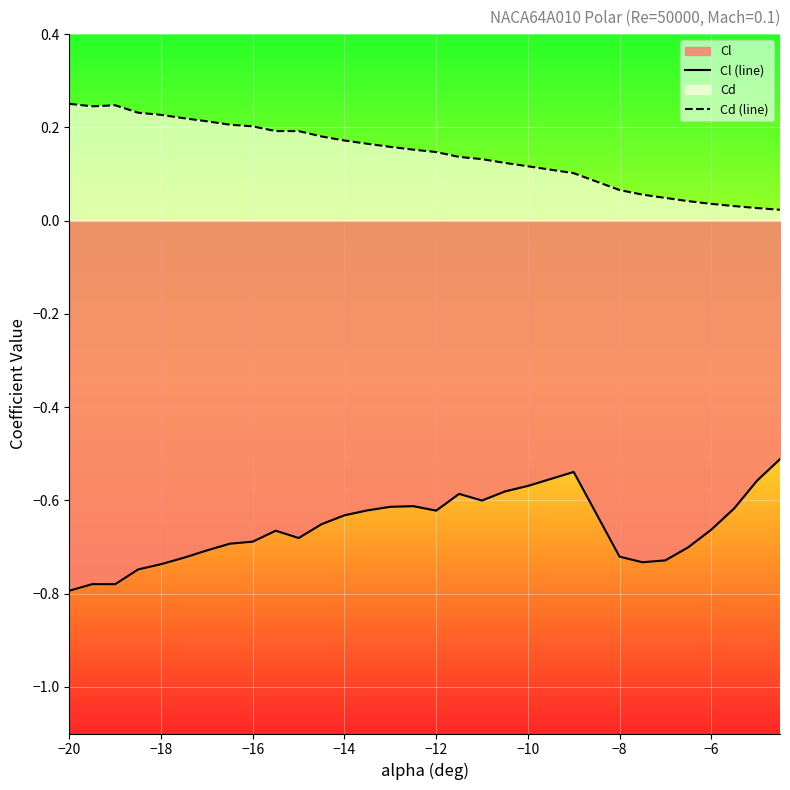

At how many categories does at least one series exceed 0?

30